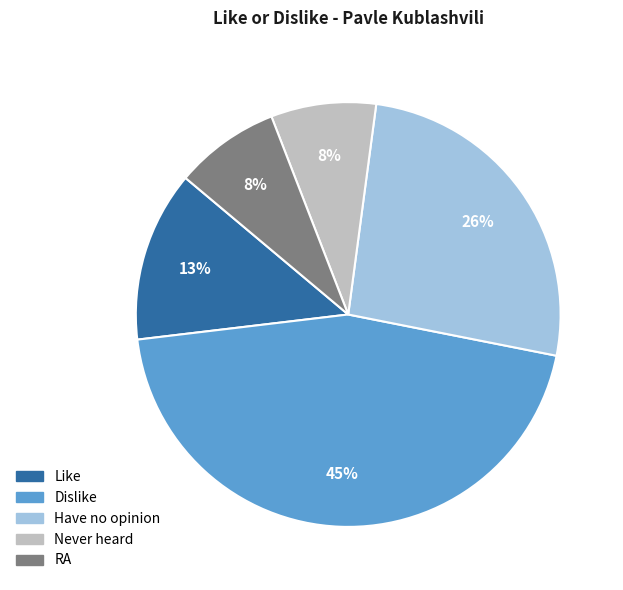

Which category has the biggest portion of the pie?

Dislike